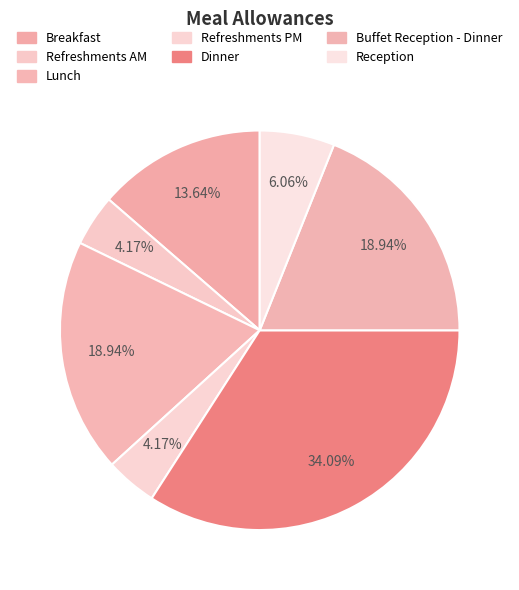

Count the number of slices in the pie.

7